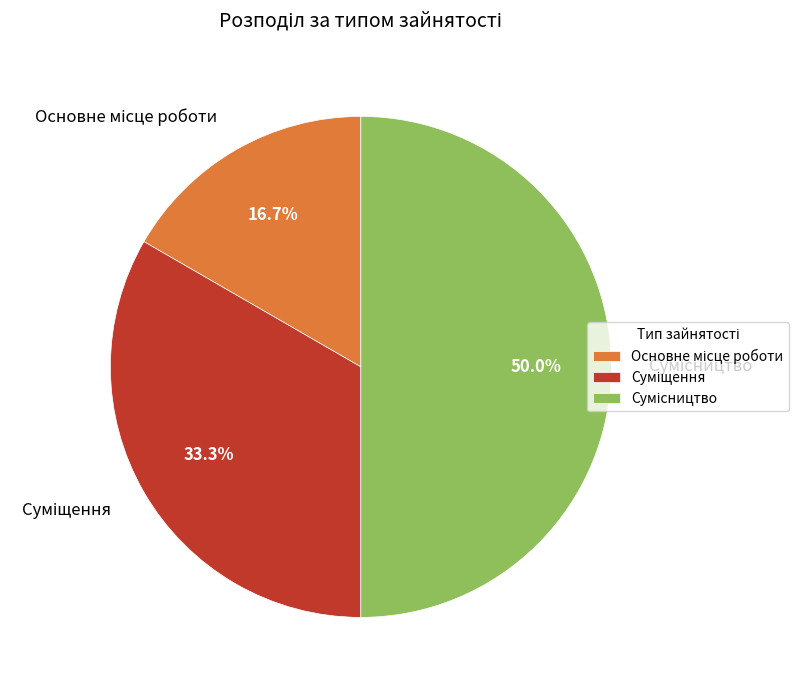

Which category has the biggest portion of the pie?

Сумісництво